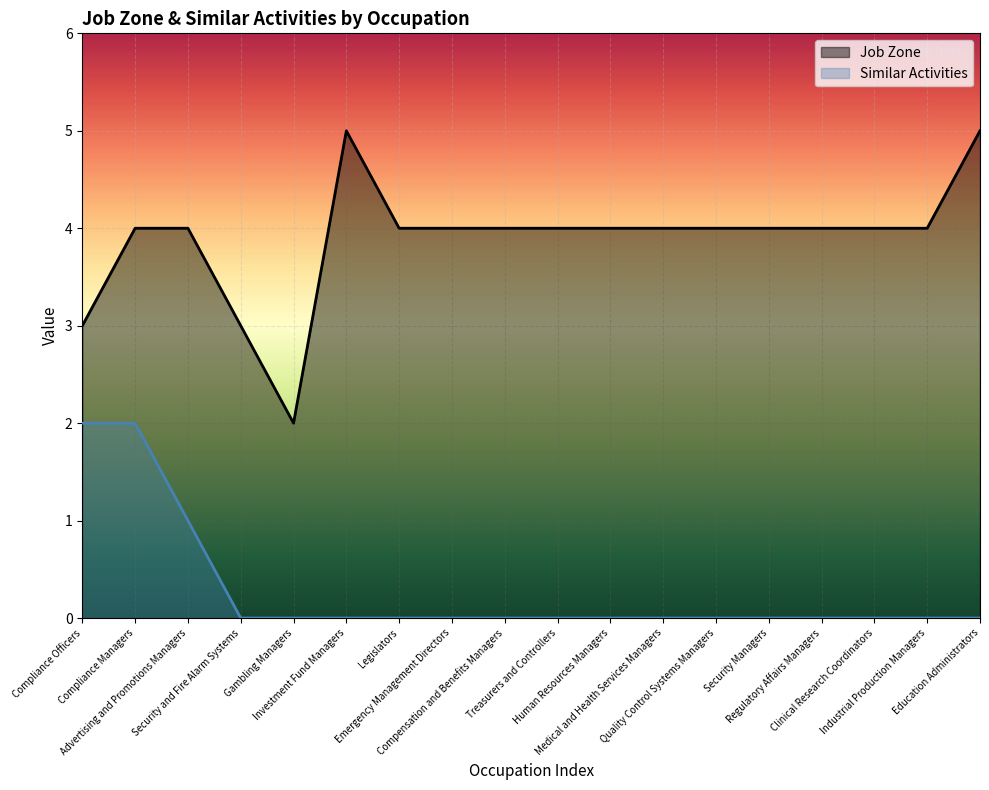

The value of Similar Activities at Advertising and Promotions Managers is 1. True or false?

True